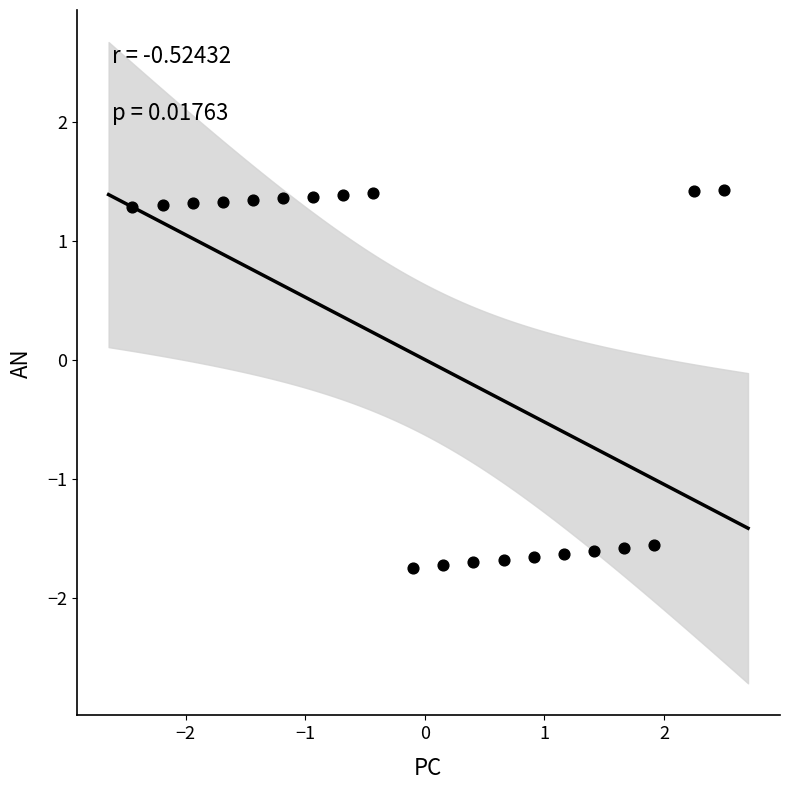

What is the range of Y values (max minus min)?

3.2